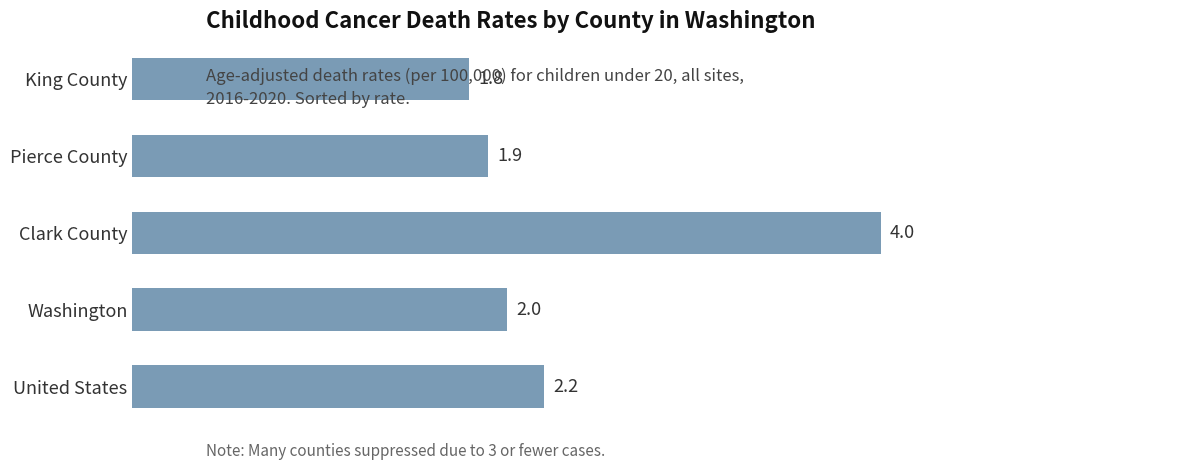

What is the difference between the values at Washington and Clark County?

2.0